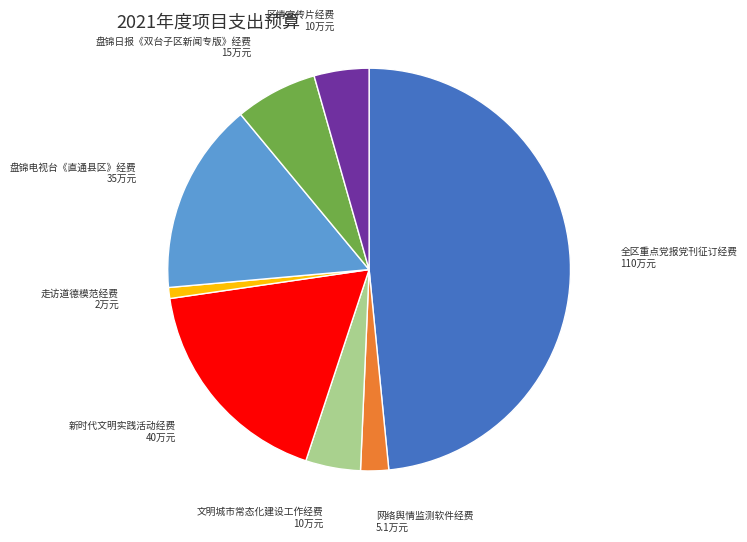

Is there any slice that represents more than half of the pie?

No